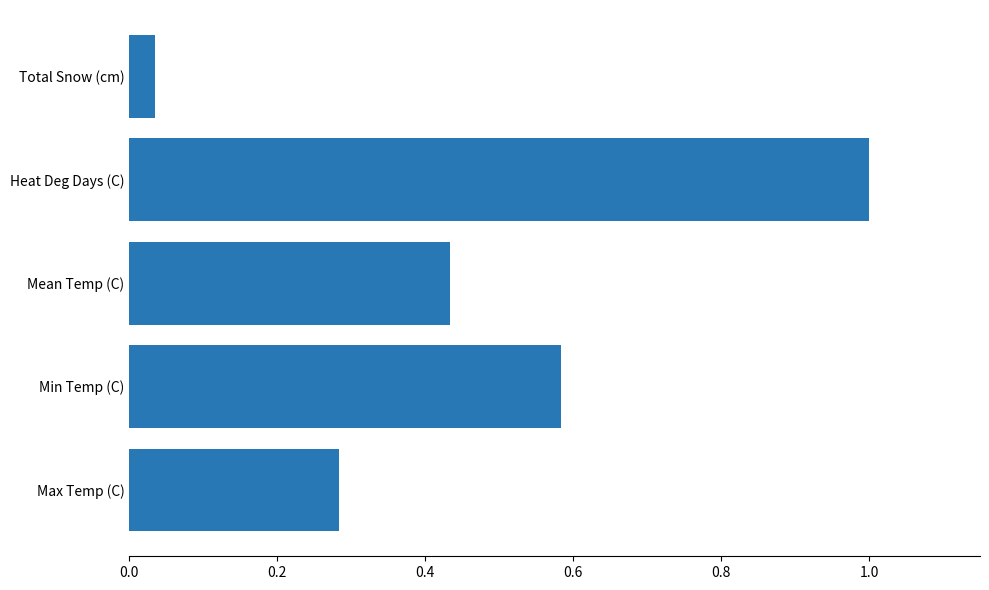

True or false: the data shows 0.5 at Max Temp (C).

False